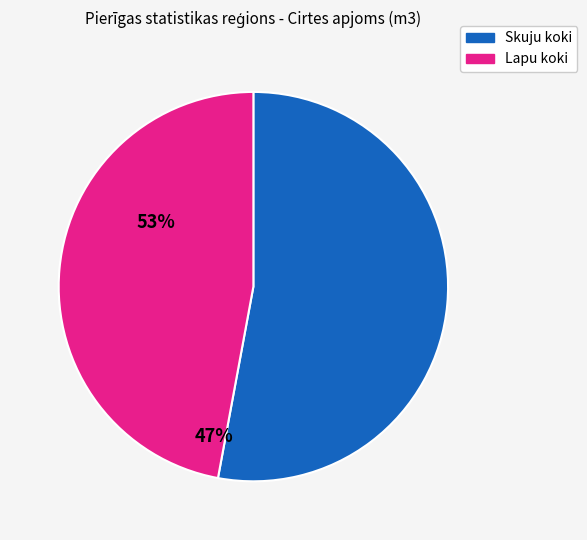

Is there a majority slice in this chart?

Yes